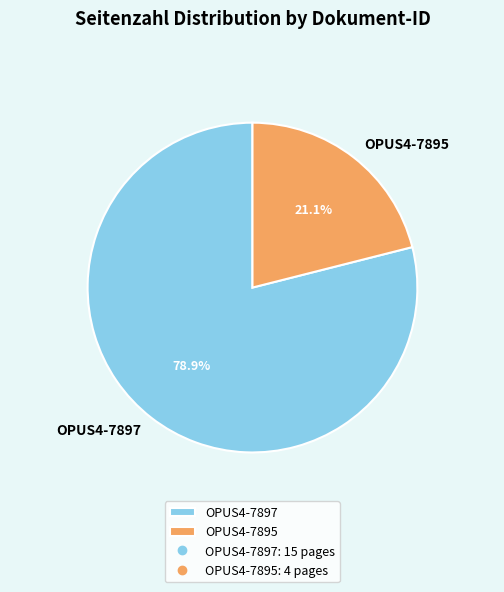

Rank the categories by value from lowest to highest.

OPUS4-7895, OPUS4-7897